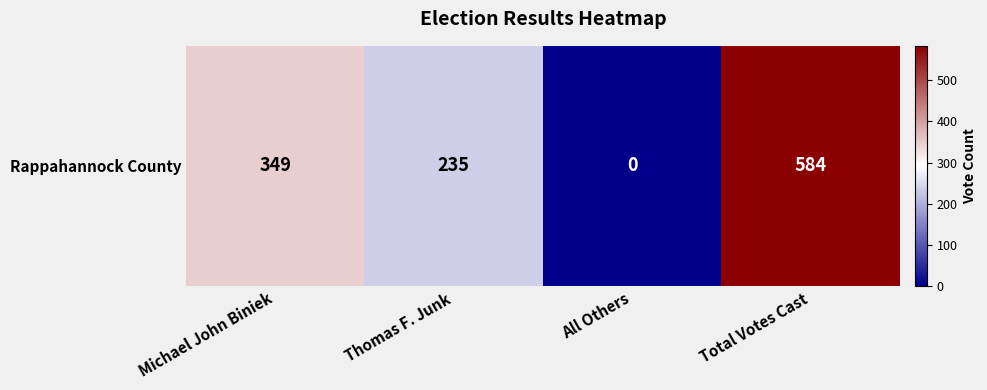

At which label does the data first exceed 349?

Total Votes Cast